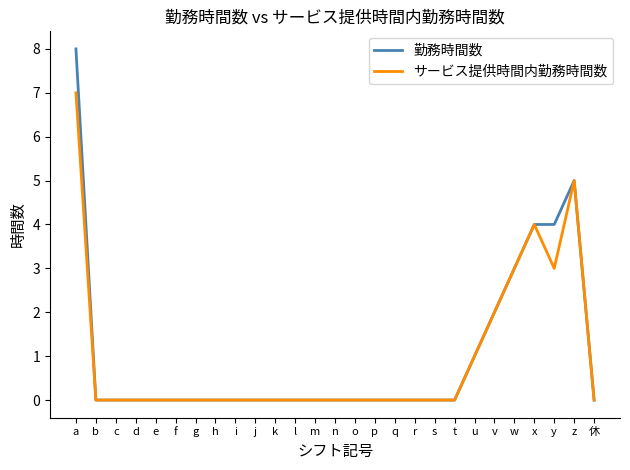

Which series has the largest range (max minus min)?

勤務時間数